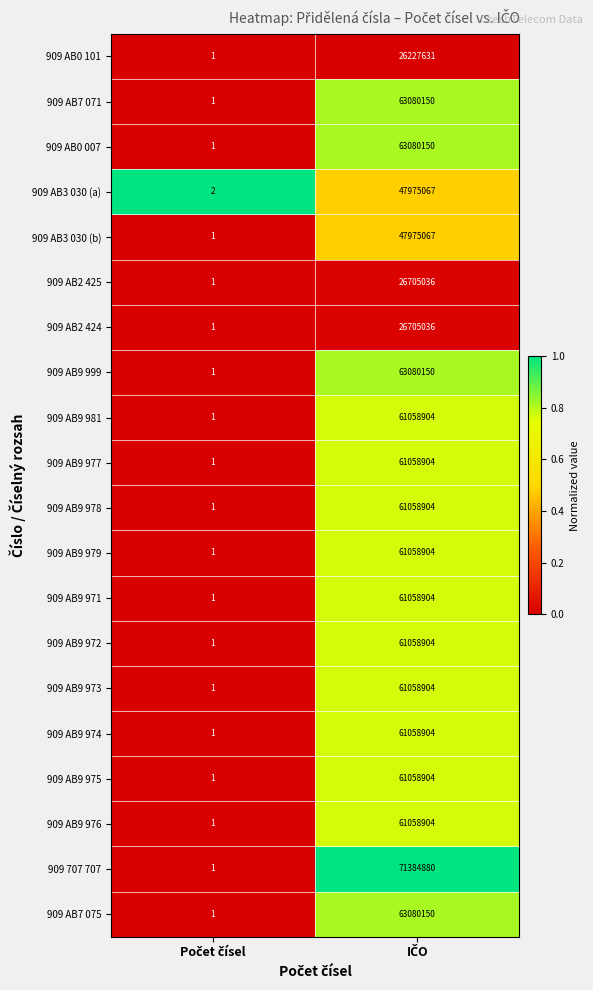

What is the sum of all 909 AB9 973 values?

61058905